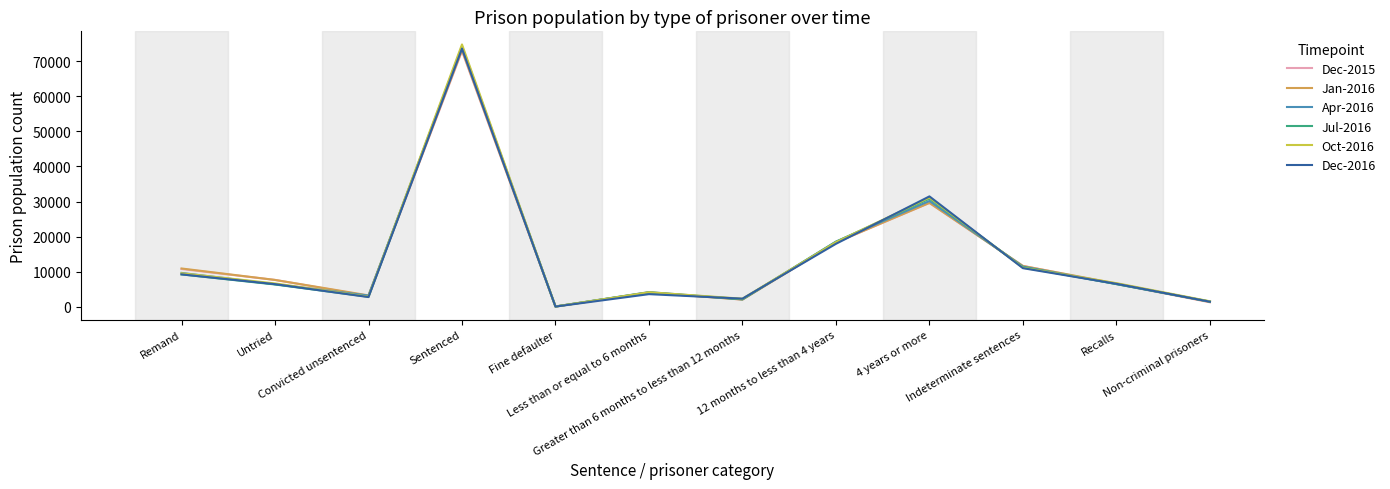

What is the highest value of the Dec-2015 series?

72892